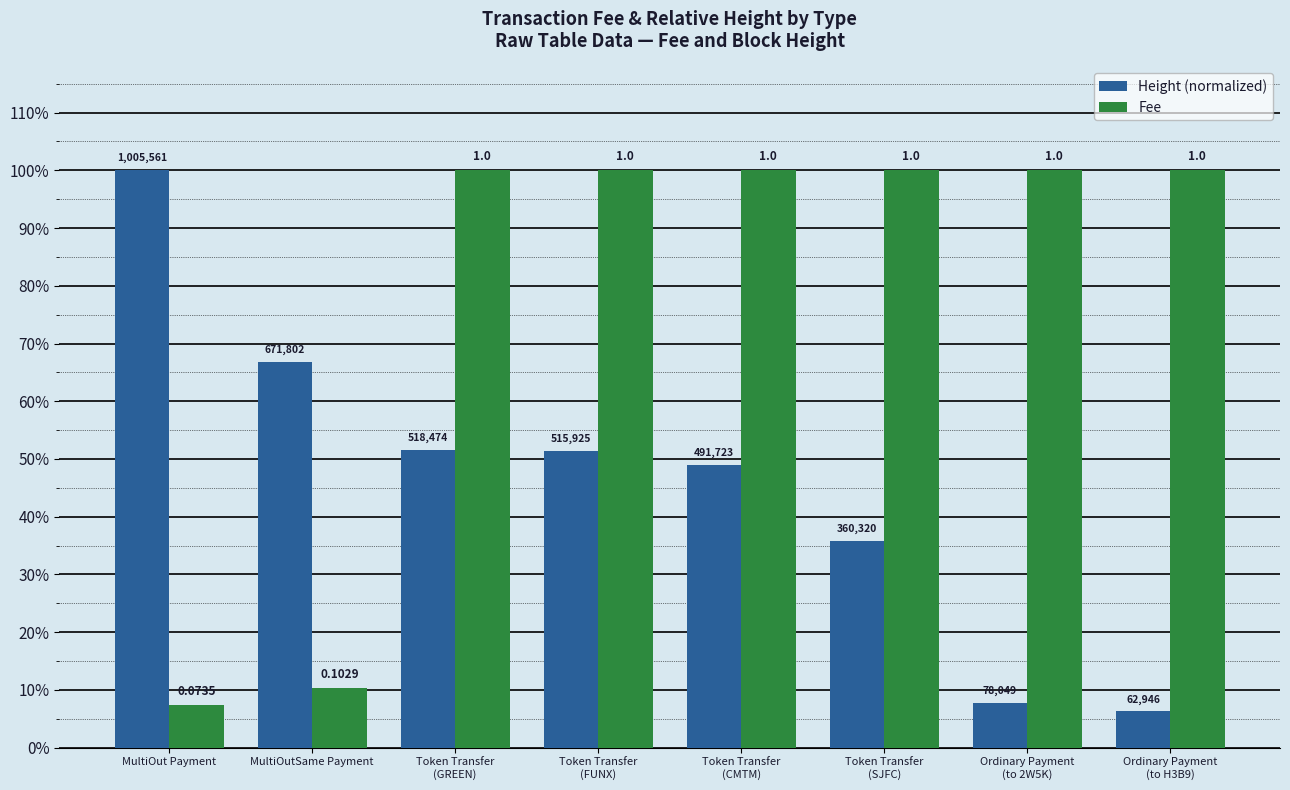

Does the chart contain any negative values?

No